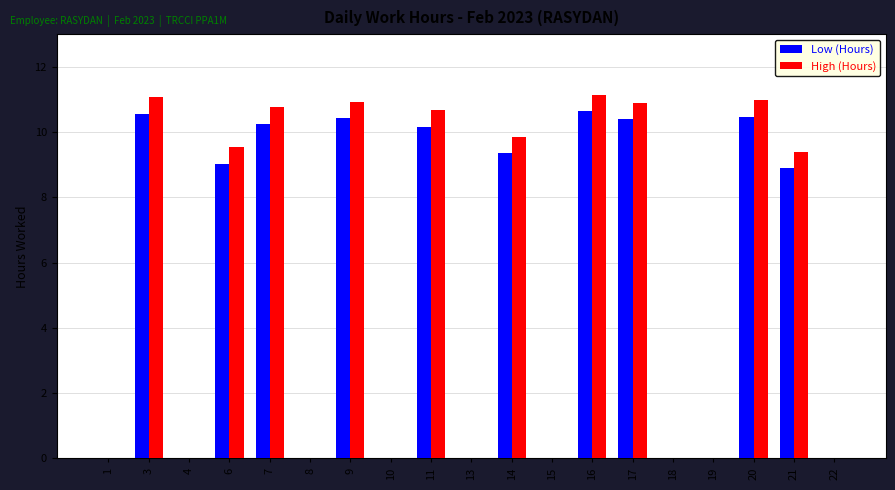

What is the highest value of the High (Hours) series?

11.2